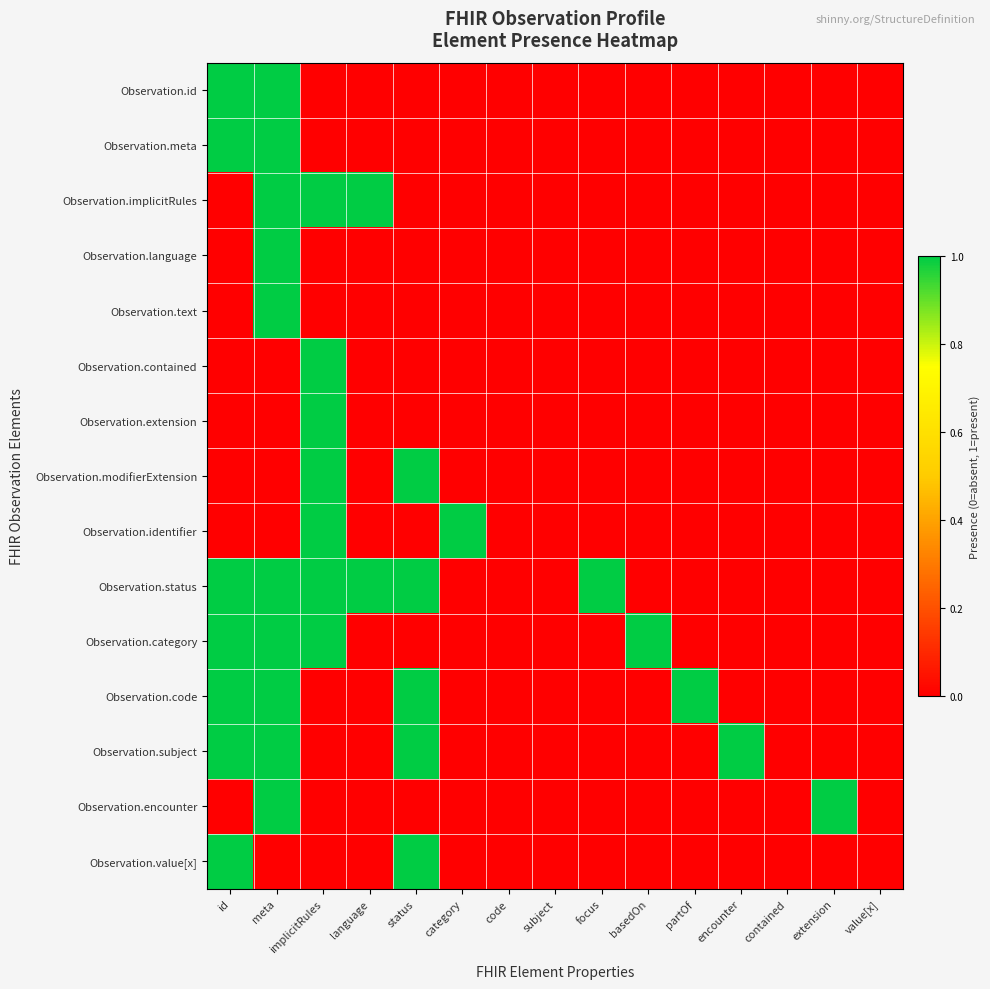

Reading right to left, transcribe all the data shown in this chart.

Observation.id: value[x]=0	extension=0	contained=0	encounter=0	partOf=0	basedOn=0	focus=0	subject=0	code=0	category=0	status=0	language=0	implicitRules=0	meta=1	id=1
Observation.meta: value[x]=0	extension=0	contained=0	encounter=0	partOf=0	basedOn=0	focus=0	subject=0	code=0	category=0	status=0	language=0	implicitRules=0	meta=1	id=1
Observation.implicitRules: value[x]=0	extension=0	contained=0	encounter=0	partOf=0	basedOn=0	focus=0	subject=0	code=0	category=0	status=0	language=1	implicitRules=1	meta=1	id=0
Observation.language: value[x]=0	extension=0	contained=0	encounter=0	partOf=0	basedOn=0	focus=0	subject=0	code=0	category=0	status=0	language=0	implicitRules=0	meta=1	id=0
Observation.text: value[x]=0	extension=0	contained=0	encounter=0	partOf=0	basedOn=0	focus=0	subject=0	code=0	category=0	status=0	language=0	implicitRules=0	meta=1	id=0
Observation.contained: value[x]=0	extension=0	contained=0	encounter=0	partOf=0	basedOn=0	focus=0	subject=0	code=0	category=0	status=0	language=0	implicitRules=1	meta=0	id=0
Observation.extension: value[x]=0	extension=0	contained=0	encounter=0	partOf=0	basedOn=0	focus=0	subject=0	code=0	category=0	status=0	language=0	implicitRules=1	meta=0	id=0
Observation.modifierExtension: value[x]=0	extension=0	contained=0	encounter=0	partOf=0	basedOn=0	focus=0	subject=0	code=0	category=0	status=1	language=0	implicitRules=1	meta=0	id=0
Observation.identifier: value[x]=0	extension=0	contained=0	encounter=0	partOf=0	basedOn=0	focus=0	subject=0	code=0	category=1	status=0	language=0	implicitRules=1	meta=0	id=0
Observation.status: value[x]=0	extension=0	contained=0	encounter=0	partOf=0	basedOn=0	focus=1	subject=0	code=0	category=0	status=1	language=1	implicitRules=1	meta=1	id=1
Observation.category: value[x]=0	extension=0	contained=0	encounter=0	partOf=0	basedOn=1	focus=0	subject=0	code=0	category=0	status=0	language=0	implicitRules=1	meta=1	id=1
Observation.code: value[x]=0	extension=0	contained=0	encounter=0	partOf=1	basedOn=0	focus=0	subject=0	code=0	category=0	status=1	language=0	implicitRules=0	meta=1	id=1
Observation.subject: value[x]=0	extension=0	contained=0	encounter=1	partOf=0	basedOn=0	focus=0	subject=0	code=0	category=0	status=1	language=0	implicitRules=0	meta=1	id=1
Observation.encounter: value[x]=0	extension=1	contained=0	encounter=0	partOf=0	basedOn=0	focus=0	subject=0	code=0	category=0	status=0	language=0	implicitRules=0	meta=1	id=0
Observation.value[x]: value[x]=0	extension=0	contained=0	encounter=0	partOf=0	basedOn=0	focus=0	subject=0	code=0	category=0	status=1	language=0	implicitRules=0	meta=0	id=1